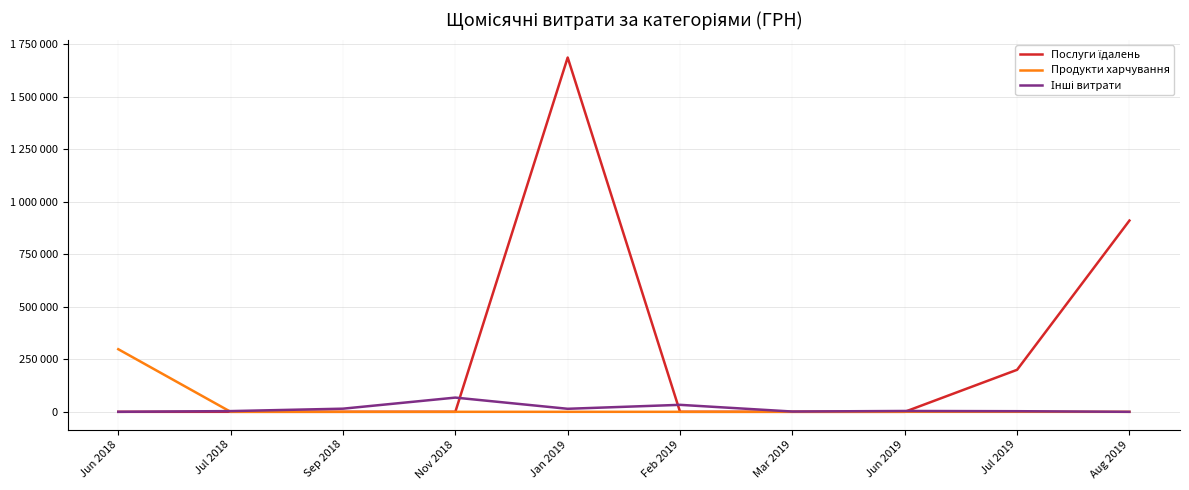

Does the chart have visible grid lines?

Yes